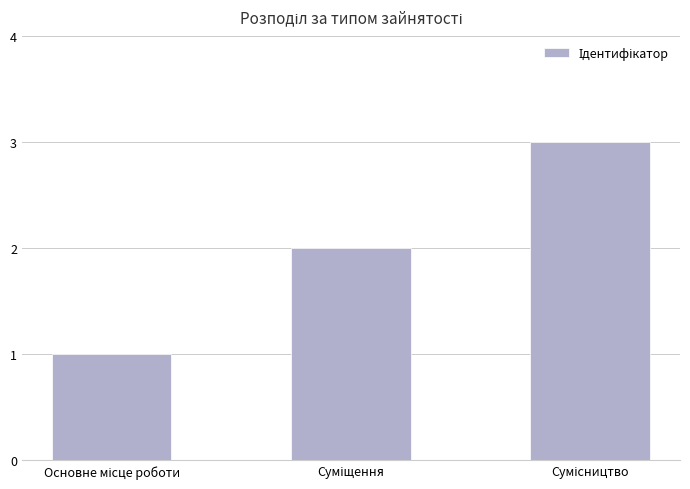

What is the greatest value displayed?

3